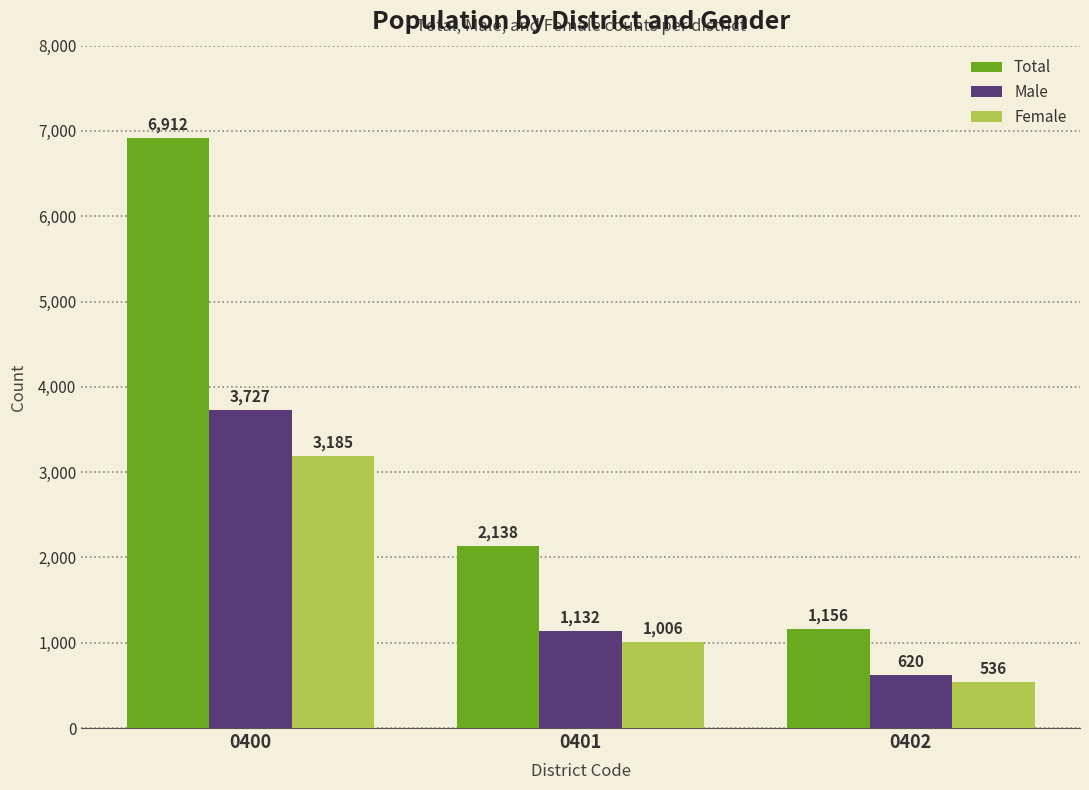

Is it true that Female equals 498 at 0401?

False